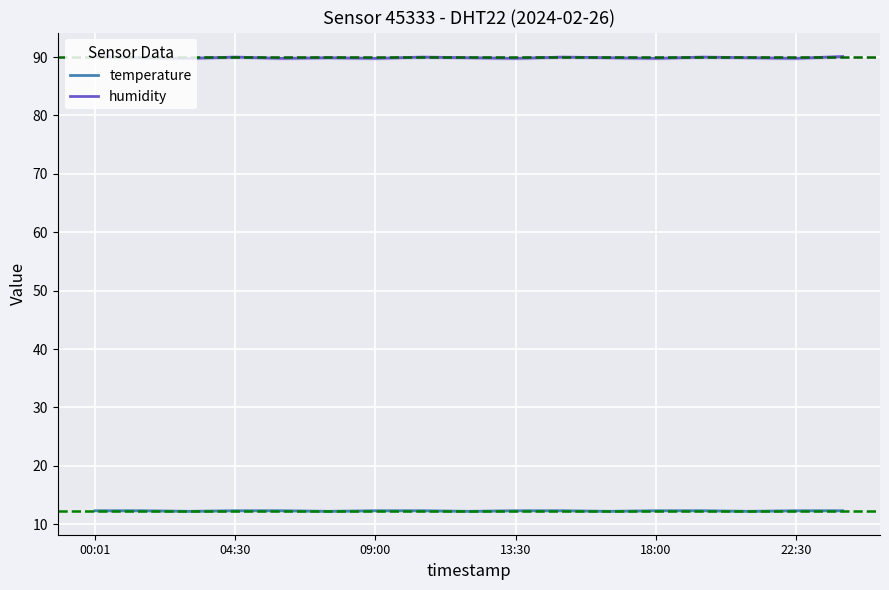

How many data points does each series have?

17